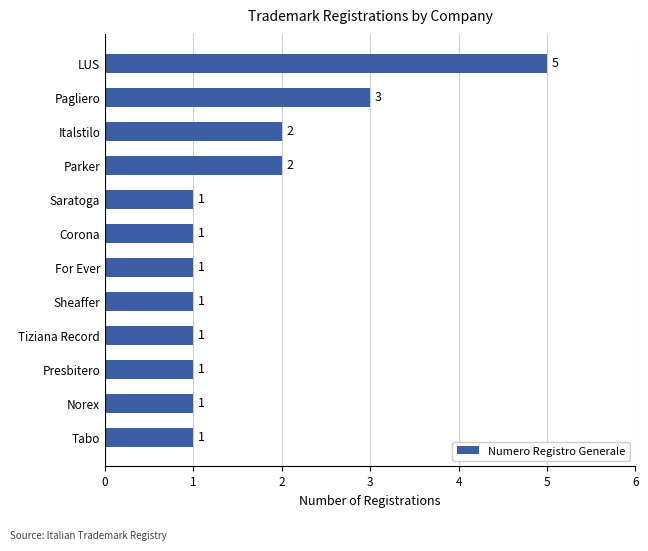

What is the difference between the maximum and minimum values?

4